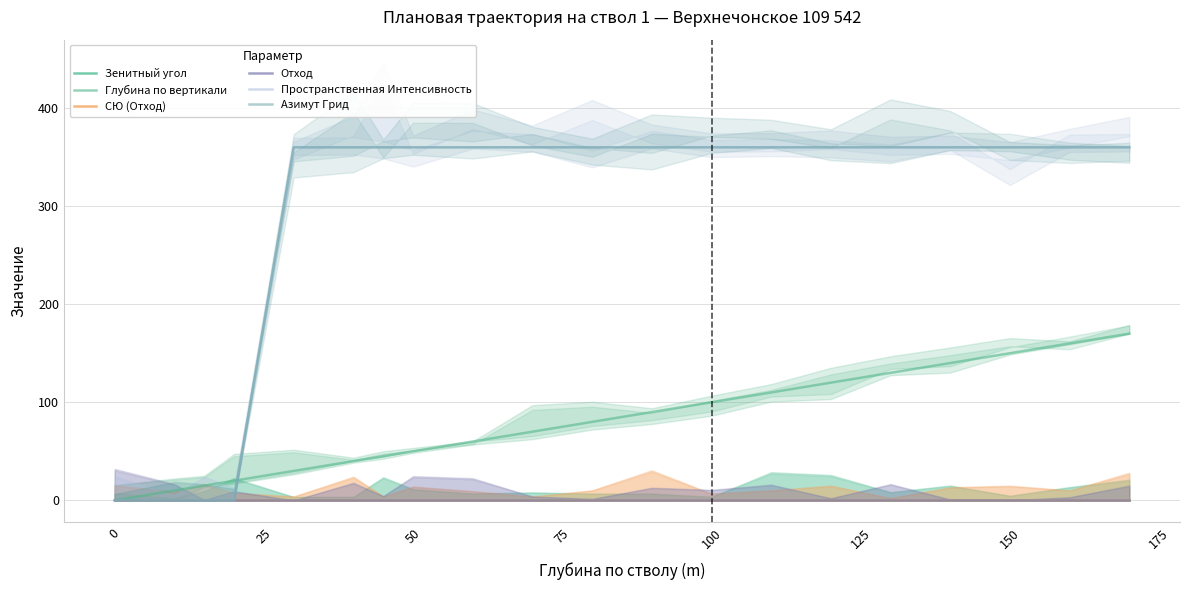

Is it true that Пространственная Интенсивность equals 360 at 16?

True